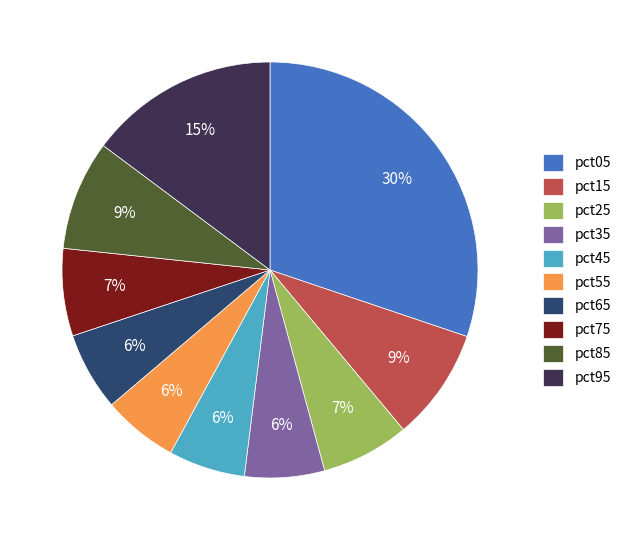

To the nearest percent, what percentage of the pie is pct75?

7%